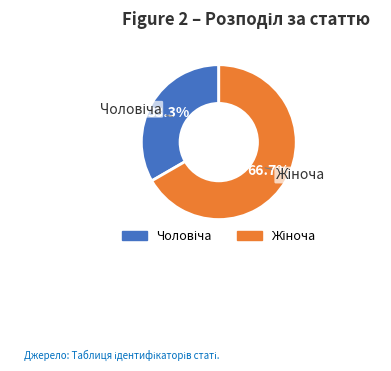

Count the number of slices in the pie.

2